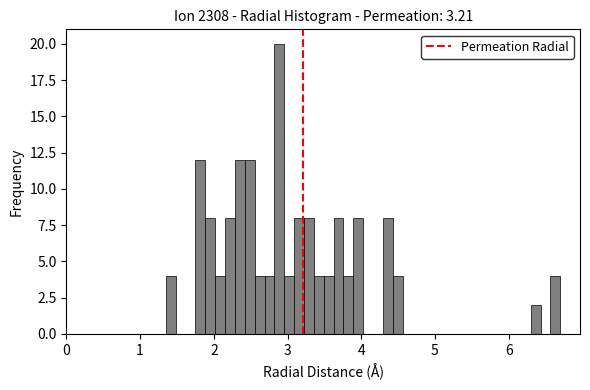

Read against the x-axis, roughly where is the centre of the tallest bar?

2.9